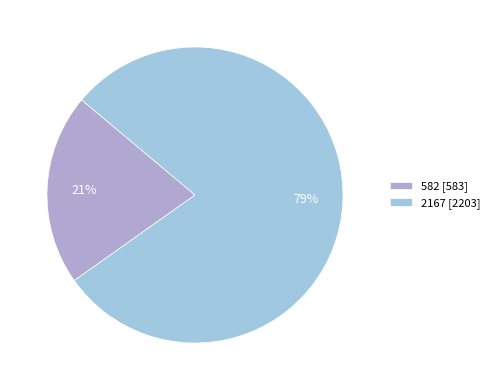

What is the largest slice in the pie chart?

2167